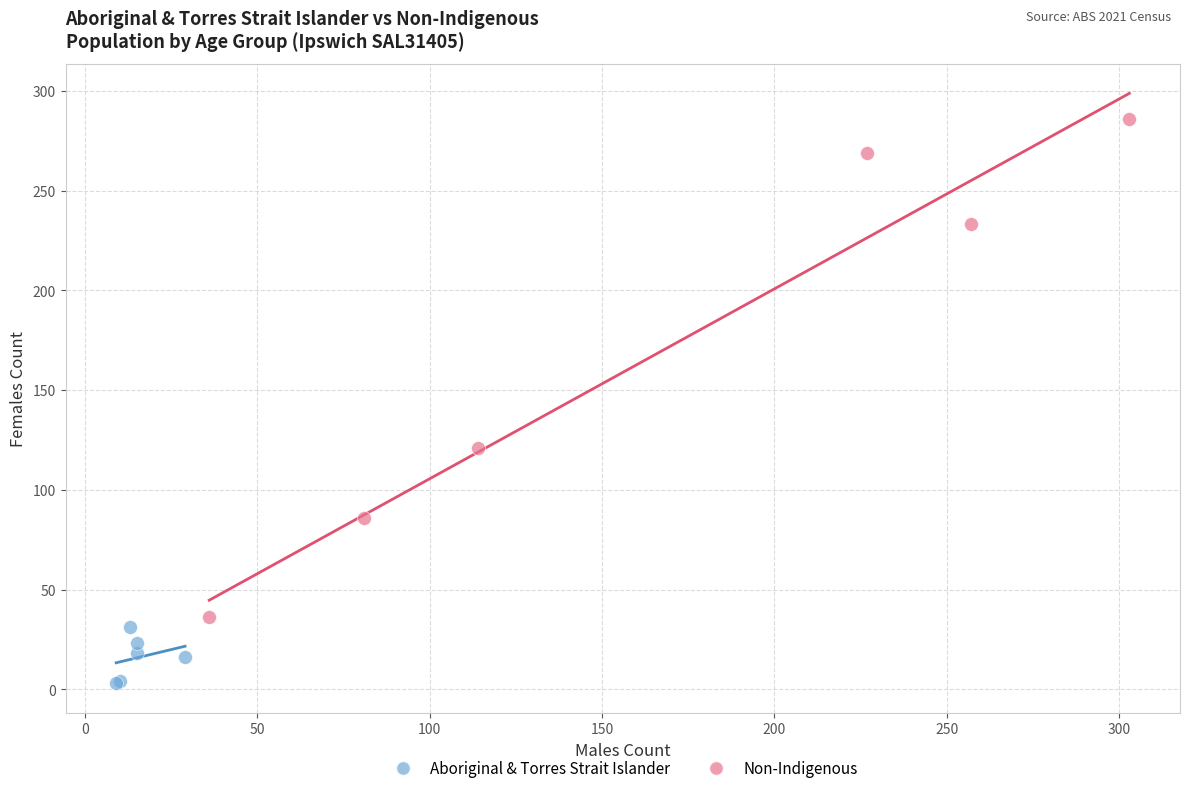

Which series has the widest spread of Y values?

Non-Indigenous